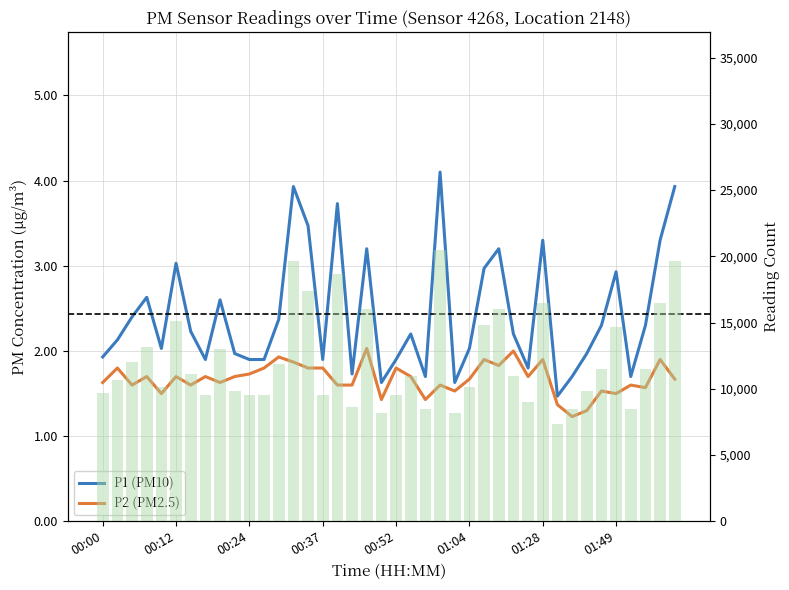

List the series in order of their peak value, highest first.

P1 Histogram (scaled), P1 (PM10), P2 (PM2.5)